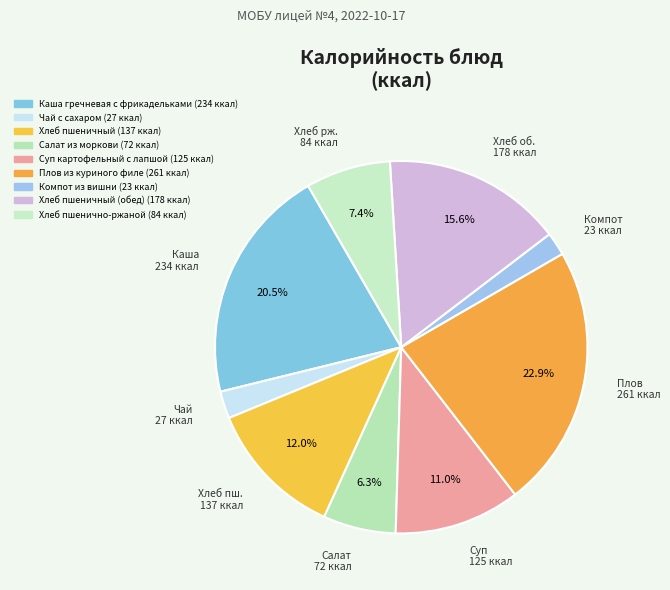

Rank the categories by value from lowest to highest.

Компот из вишни, Чай с сахаром, Салат из моркови, Хлеб пшенично-ржаной, Суп картофельный с лапшой, Хлеб пшеничный, Хлеб пшеничный (обед), Каша гречневая с фрикадельками, Плов из куриного филе